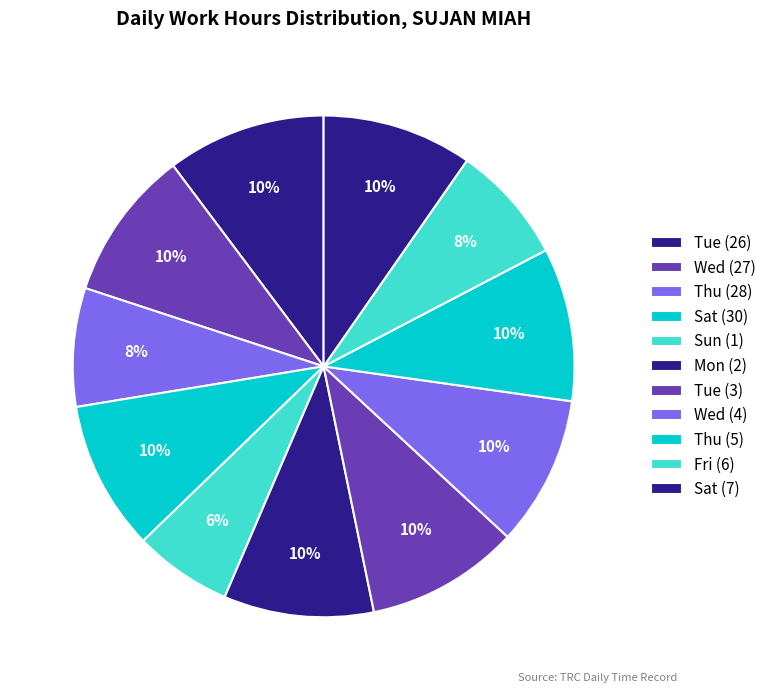

What percentage is the Thu (5) slice, to the nearest percent?

10%